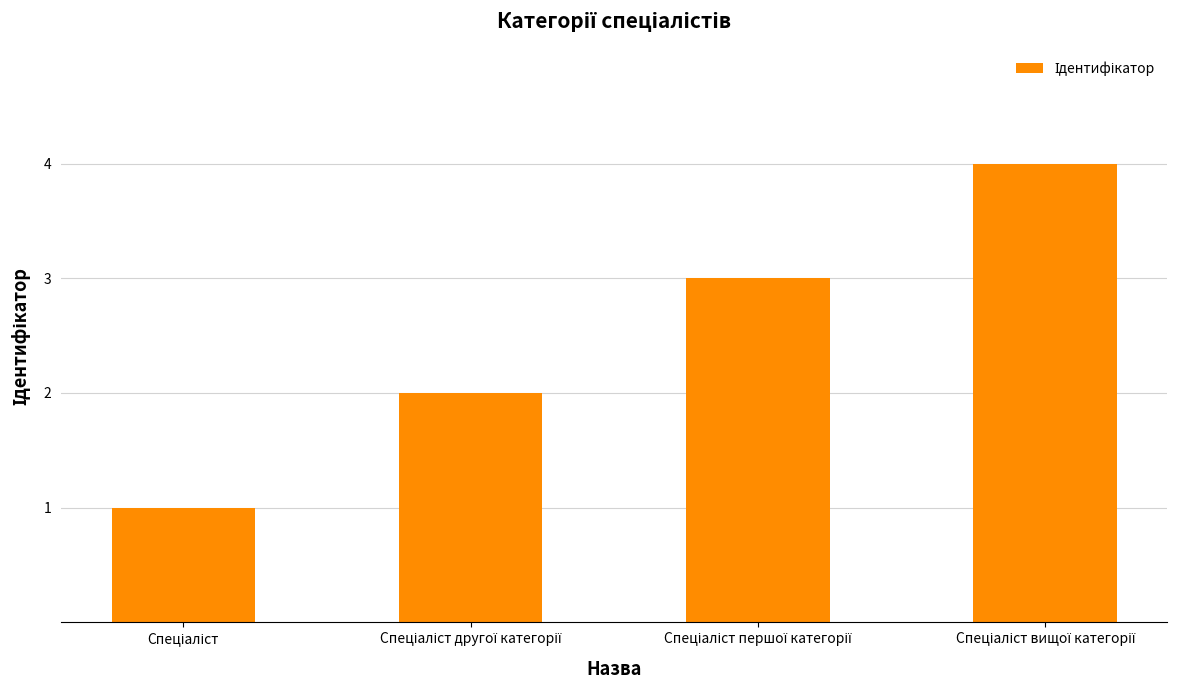

How many bars are there in total?

4